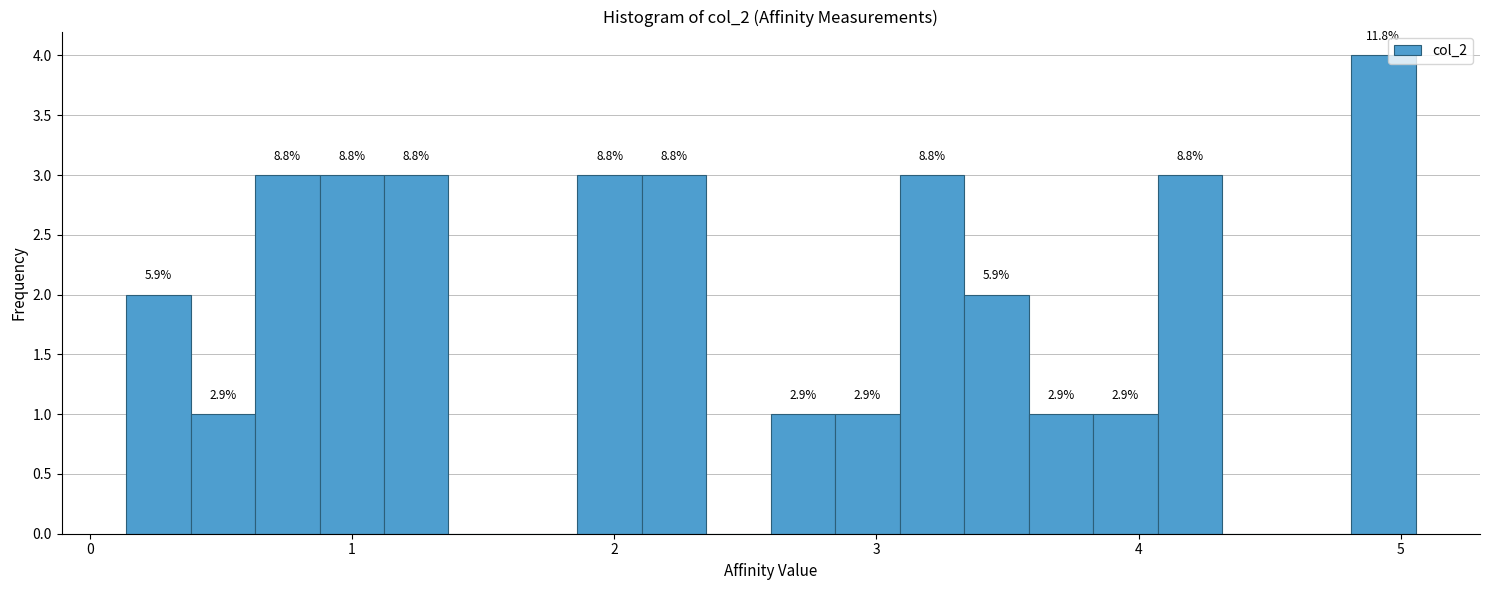

Around what value on the x-axis is the tallest bar? Give the approximate position of its centre, as read against the axis.

4.9